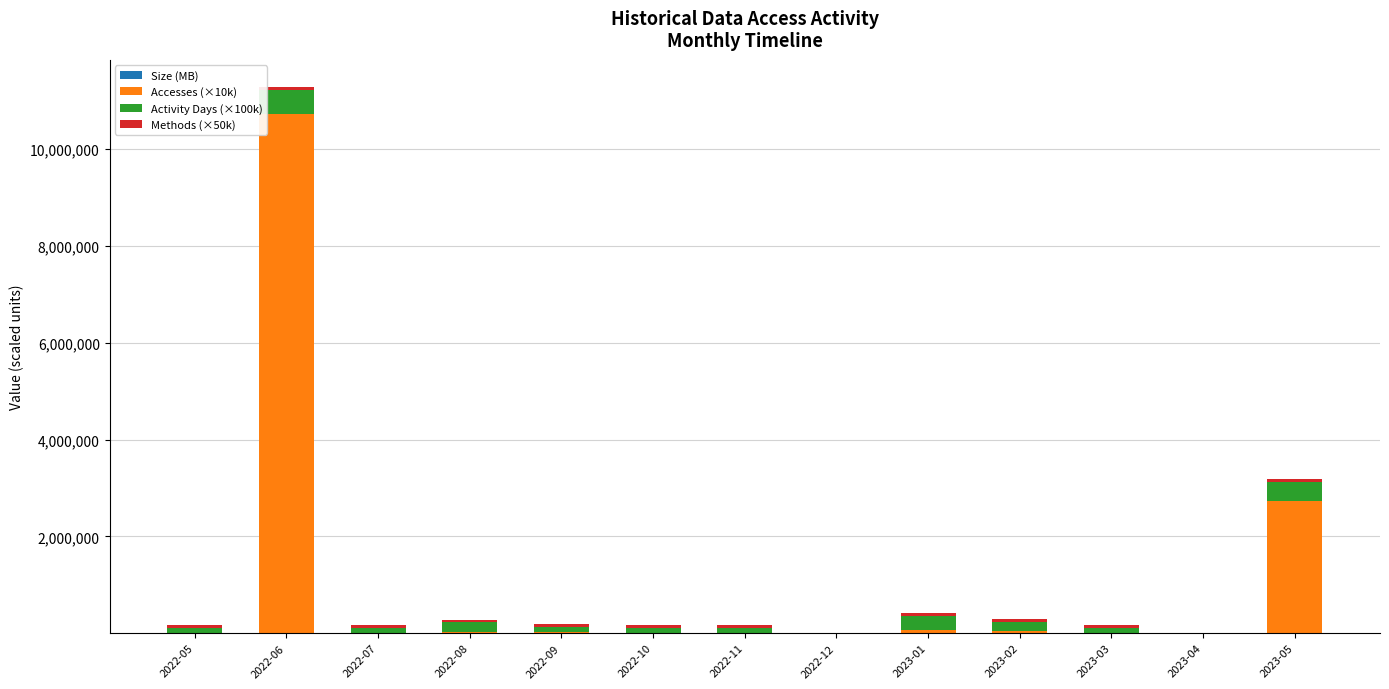

At which category is the sum across all series the highest?

2022-06